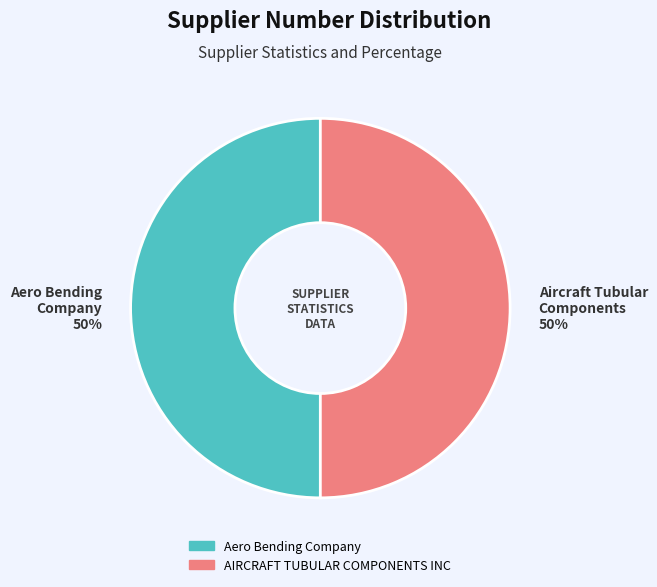

To the nearest percent, what is the average slice percentage?

50%